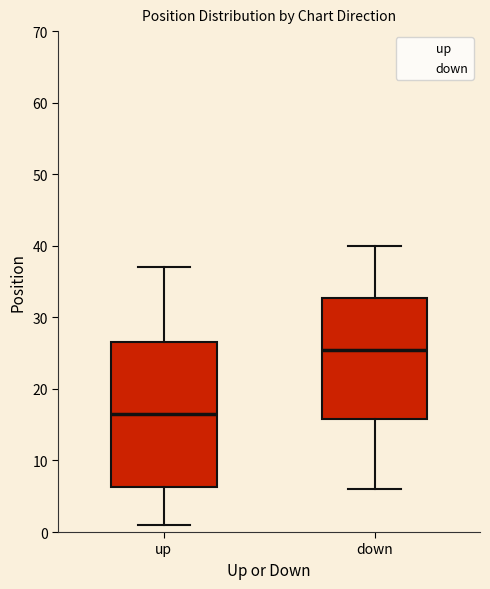

Which box is the tallest, from its lower edge to its upper edge?

up